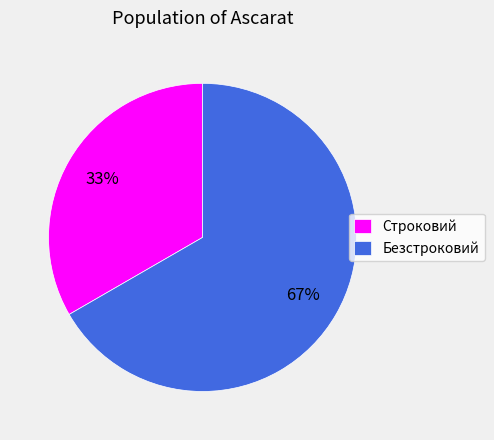

The Строковий slice represents 33% of the pie. True or false?

True